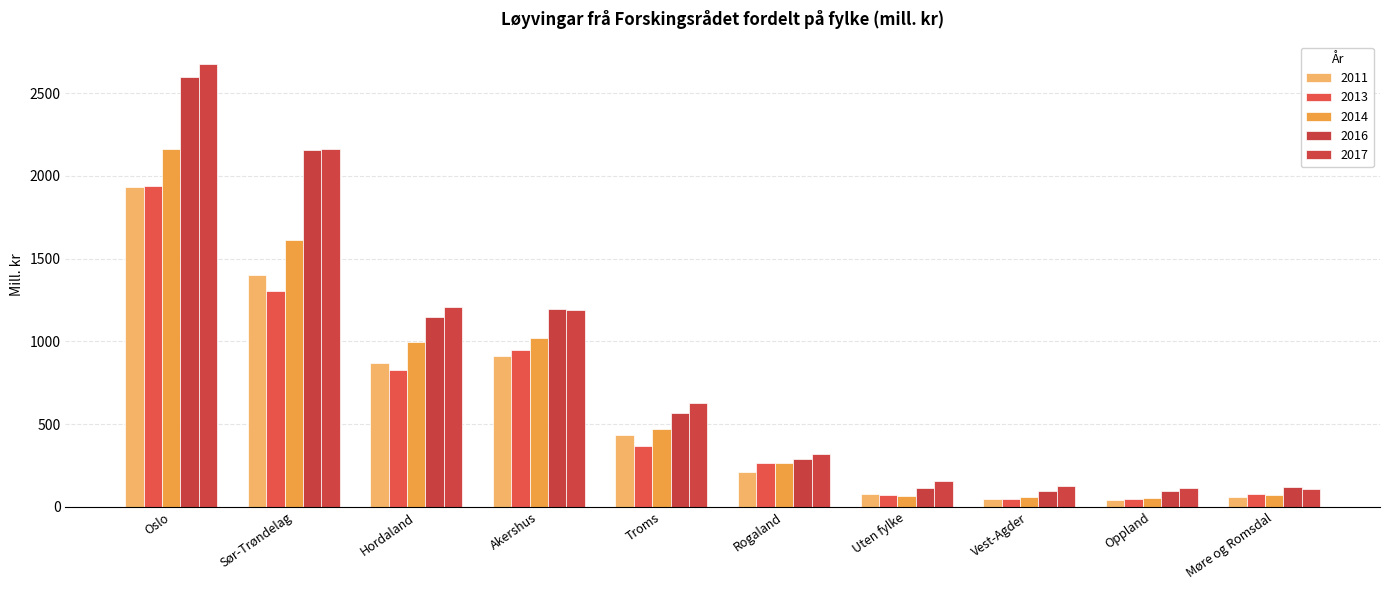

What is the difference between the 2011 values at Sør-Trøndelag and Vest-Agder?

1351.1